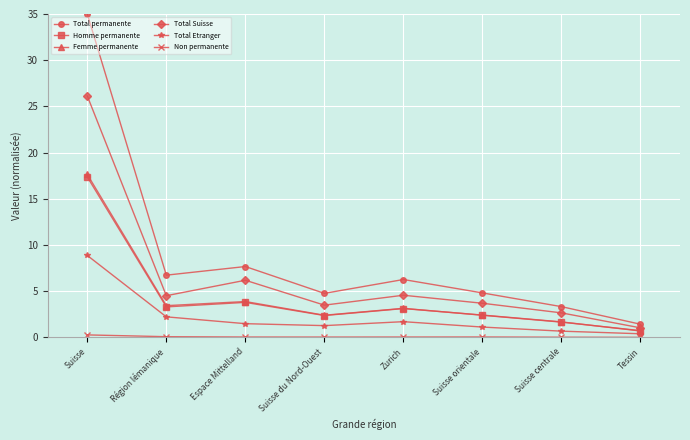

What is the lowest value of the Total Suisse series?

1.0